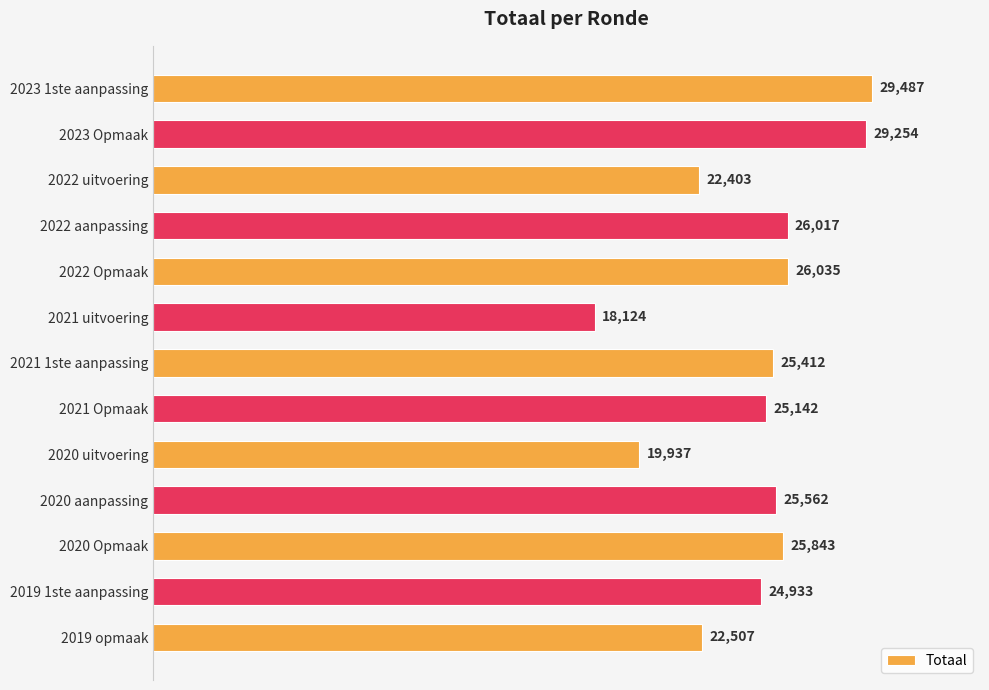

How many bars are there in total?

13